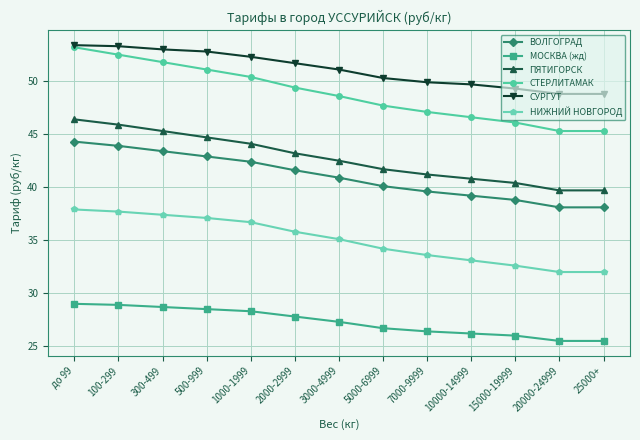

The value of ПЯТИГОРСК at 20000-24999 is 55.6. True or false?

False